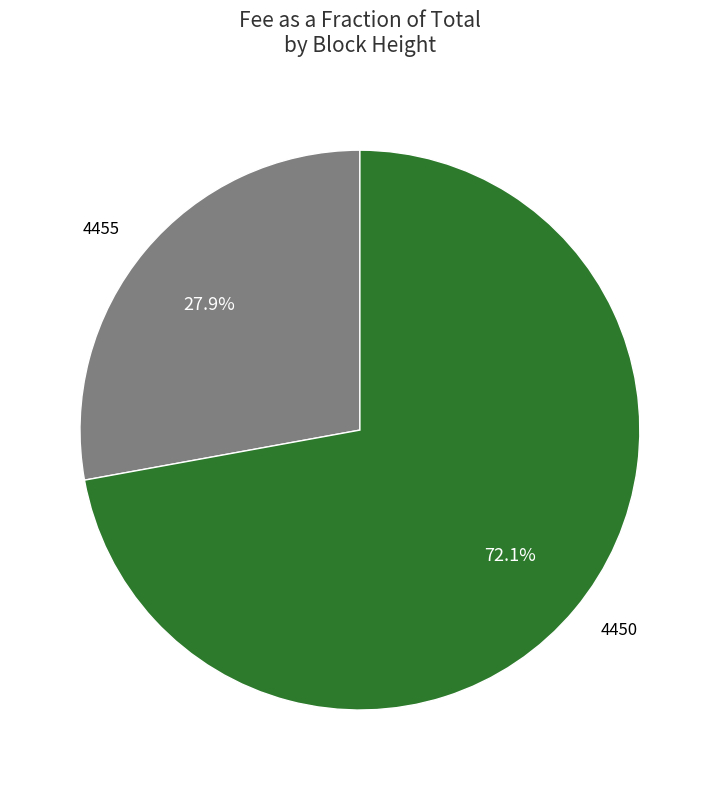

What is the smallest slice in the pie chart?

4455